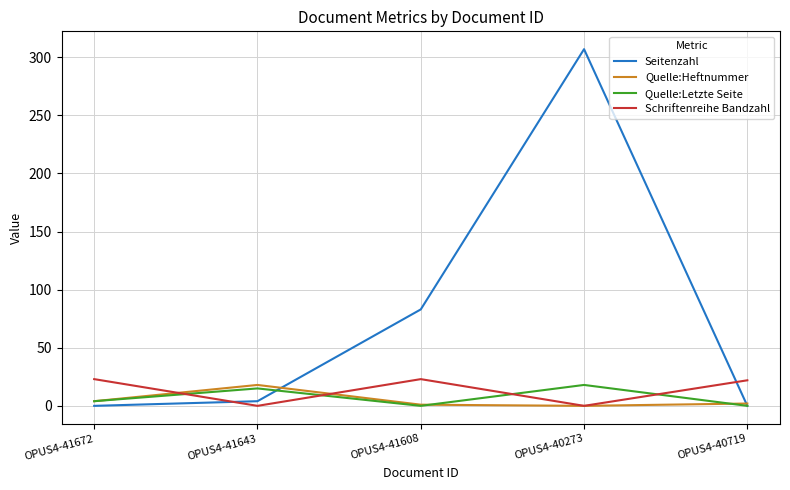

What is the sum of all Quelle:Letzte Seite values?

37